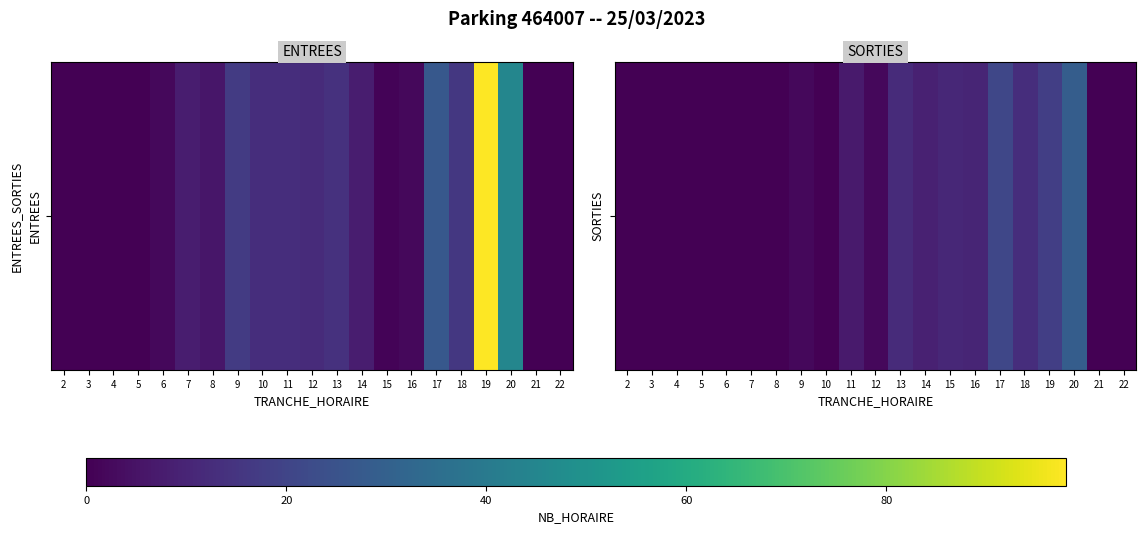

What is the difference between the values at 10 and 13?

12